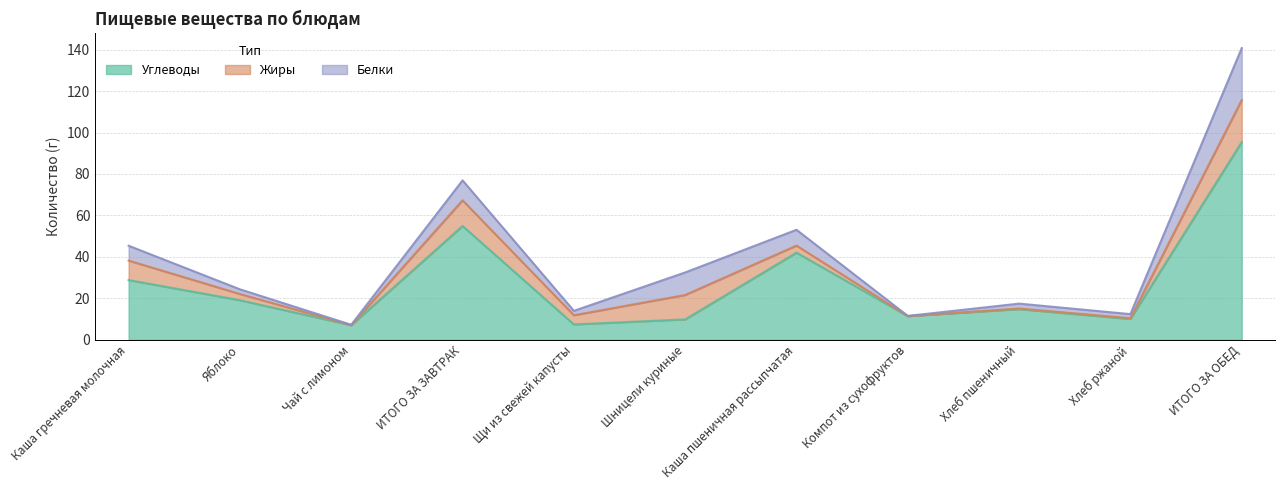

After their last crossing, which series has the higher values: Жиры or Белки?

Белки